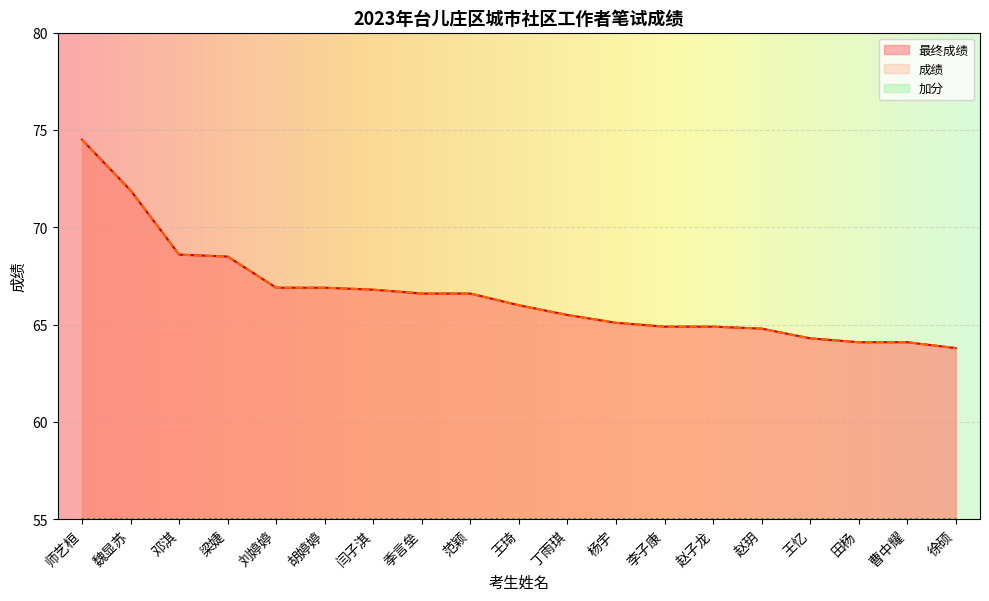

Reading right to left, what are all the values shown in this chart?

最终成绩: 徐硕=63.8	曹中耀=64.1	田杨=64.1	王忆=64.3	赵玥=64.8	赵子龙=64.9	李子康=64.9	杨宇=65.1	丁雨琪=65.5	王琦=66.0	范颖=66.6	季言垒=66.6	闫子淇=66.8	胡婷婷=66.9	刘婷婷=66.9	梁婕=68.5	邓淇=68.6	魏显苏=71.9	师艺桓=74.5
成绩: 徐硕=63.8	曹中耀=64.1	田杨=64.1	王忆=64.3	赵玥=64.8	赵子龙=64.9	李子康=64.9	杨宇=65.1	丁雨琪=65.5	王琦=66.0	范颖=66.6	季言垒=66.6	闫子淇=66.8	胡婷婷=66.9	刘婷婷=66.9	梁婕=68.5	邓淇=68.6	魏显苏=71.9	师艺桓=74.5